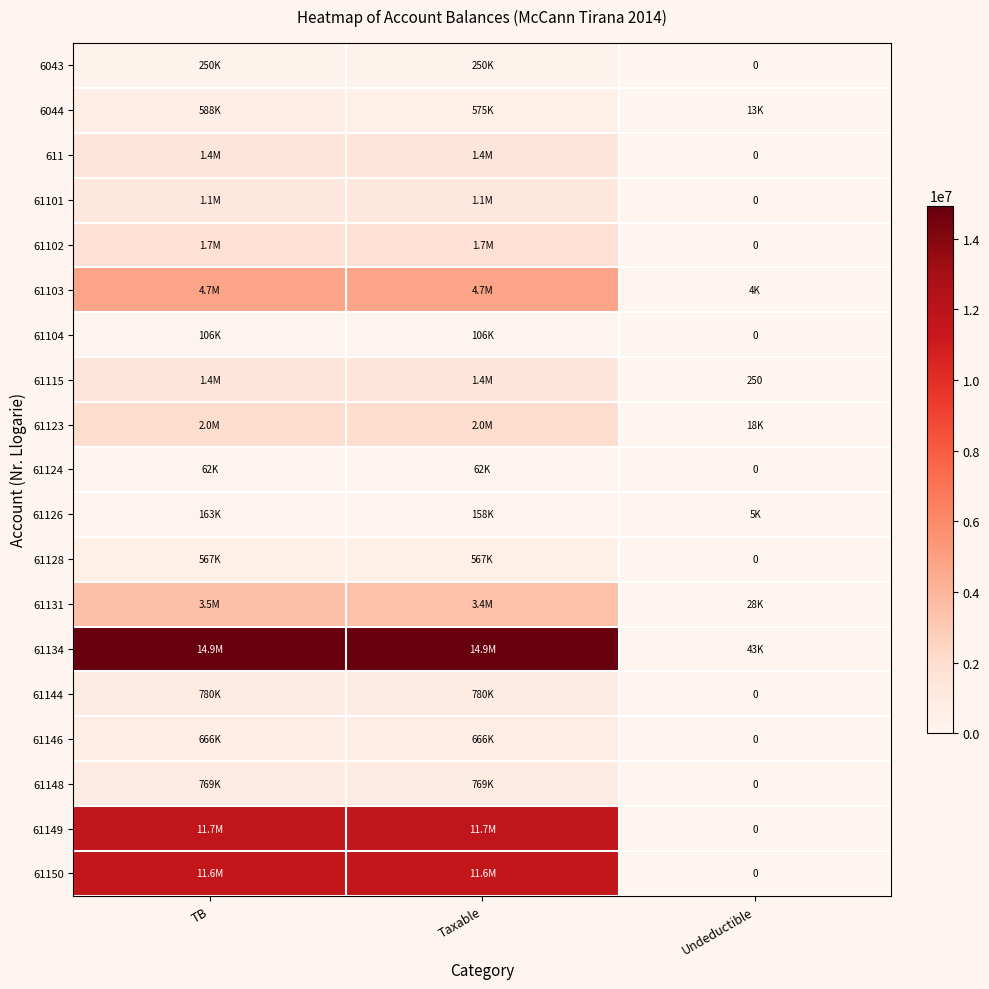

Rank the series by their maximum value, from lowest to highest.

61124, 61104, 61126, 6043, 61128, 6044, 61146, 61148, 61144, 61101, 611, 61115, 61102, 61123, 61131, 61103, 61150, 61149, 61134